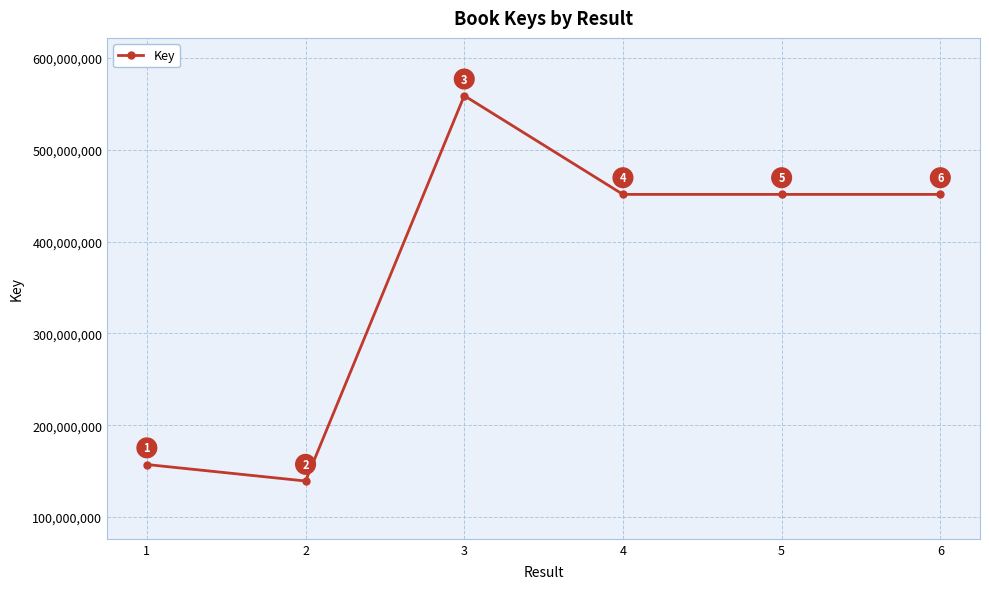

At which label is the value closest to 349108751?

6